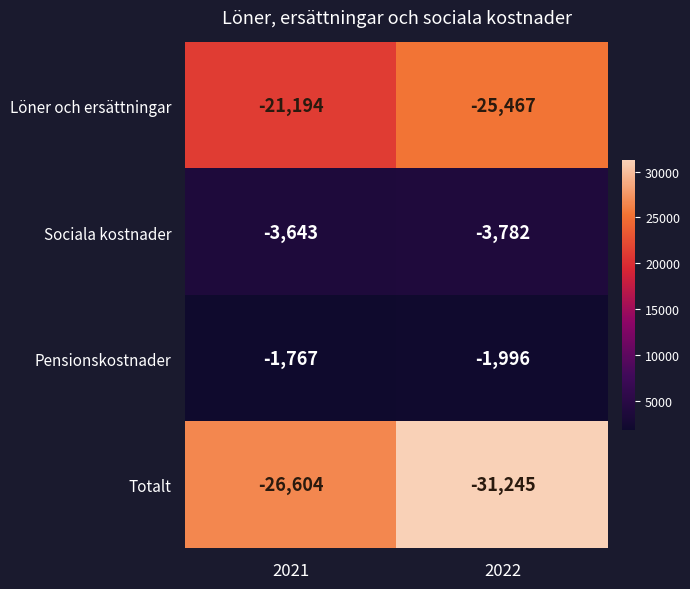

What is the smallest value displayed?

-31245